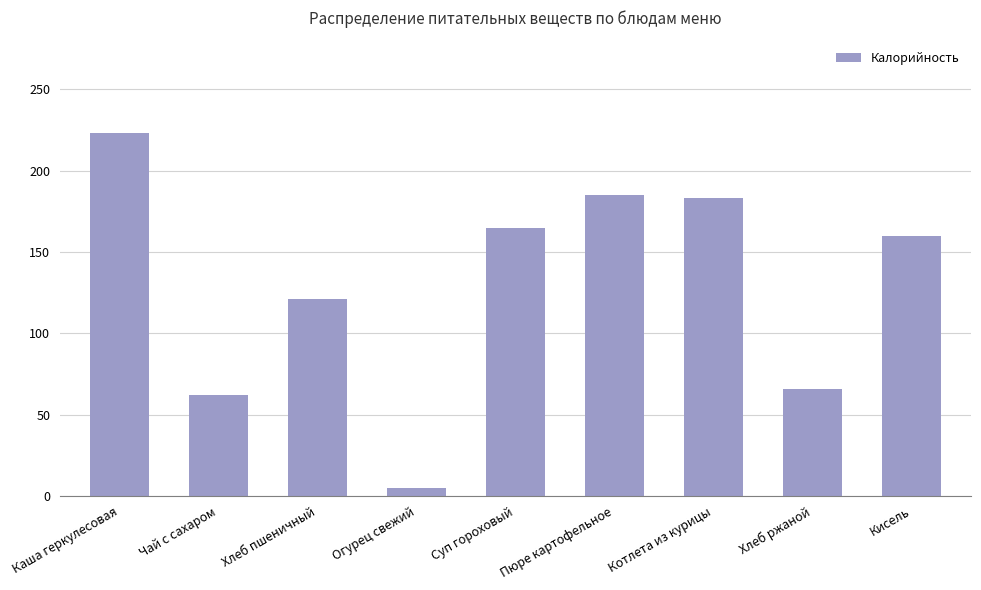

Where does the data first go above 160?

Каша геркулесовая